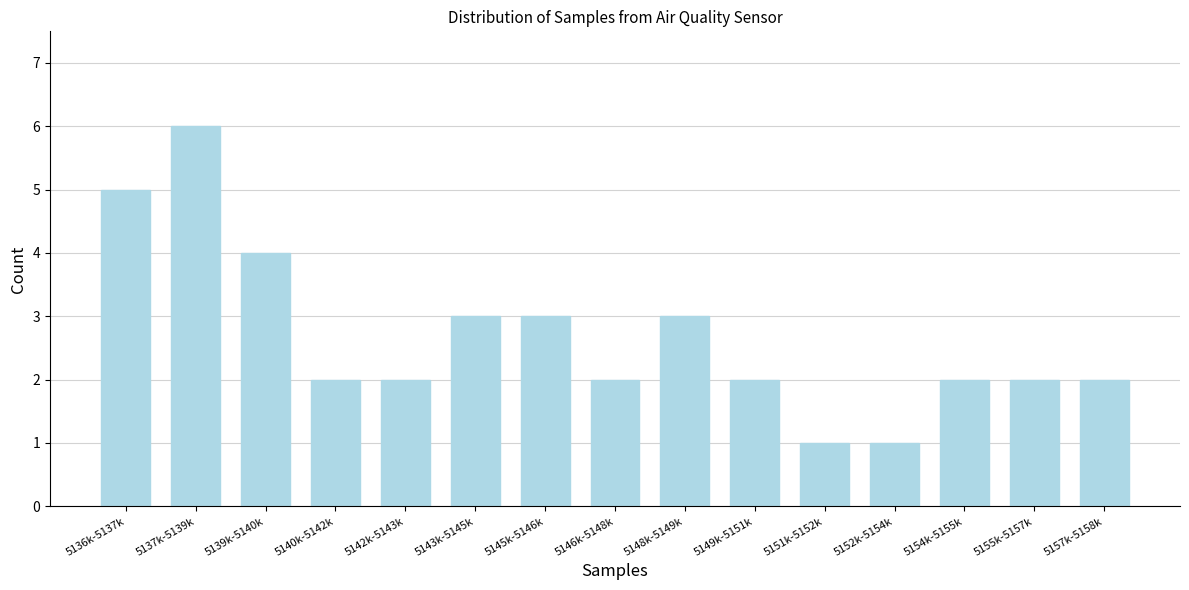

Reading left to right, transcribe all the data shown in this chart.

5136k-5137k=5	5137k-5139k=6	5139k-5140k=4	5140k-5142k=2	5142k-5143k=2	5143k-5145k=3	5145k-5146k=3	5146k-5148k=2	5148k-5149k=3	5149k-5151k=2	5151k-5152k=1	5152k-5154k=1	5154k-5155k=2	5155k-5157k=2	5157k-5158k=2